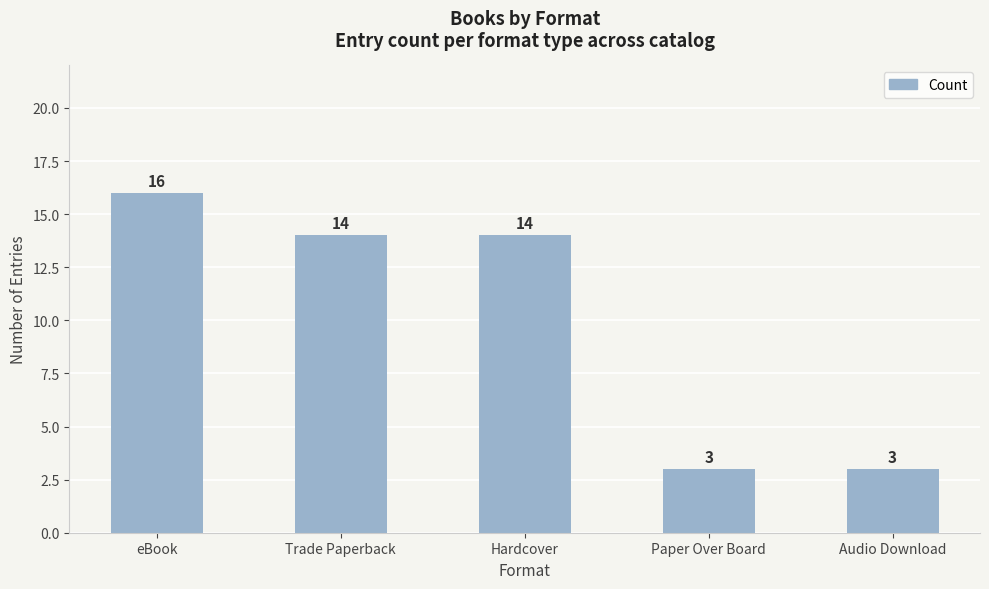

What is the sum of the values at Hardcover and eBook?

30